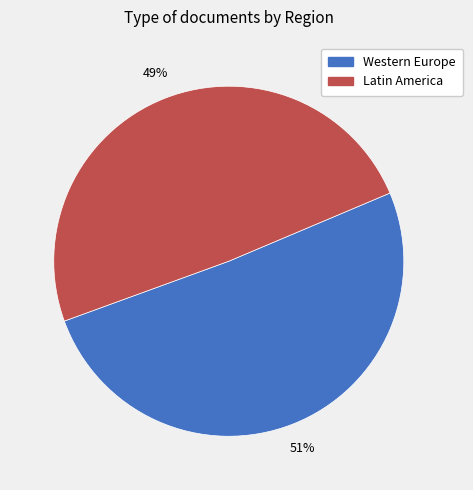

To the nearest percent, what is the difference between the largest and smallest slice percentages?

2%